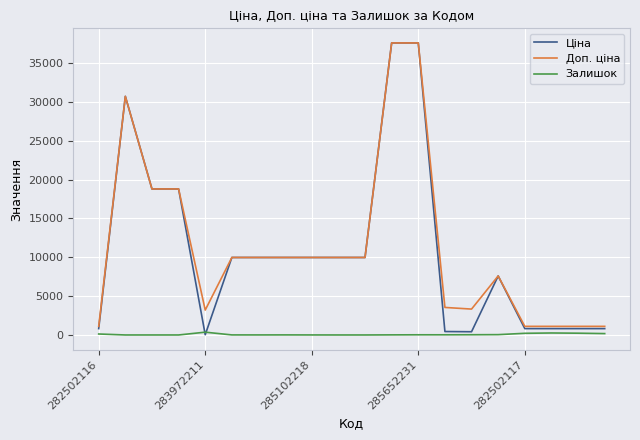

True or false: Доп. ціна and Залишок cross at least once.

False